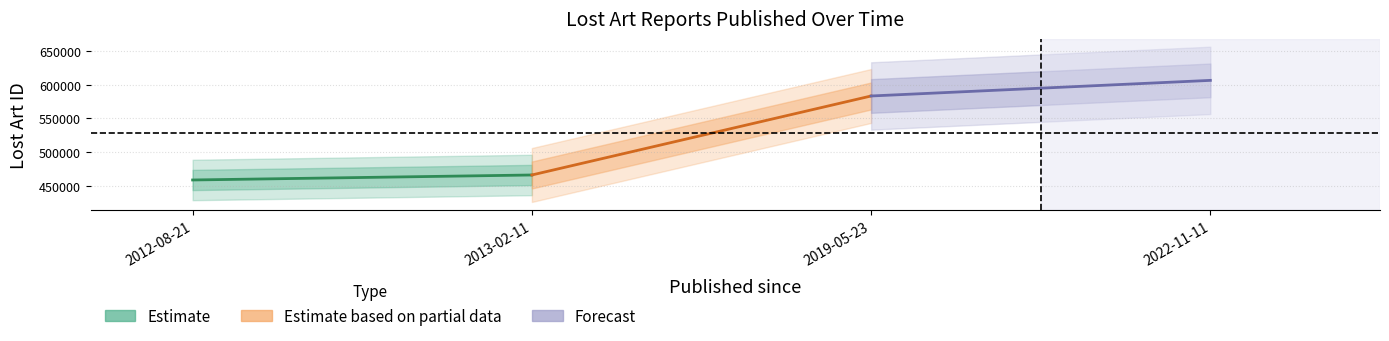

Reading left to right, list all the values displayed in this chart.

Estimate: 458496	465903
Estimate based on partial data: 465903	583109
Forecast: 583109	606266